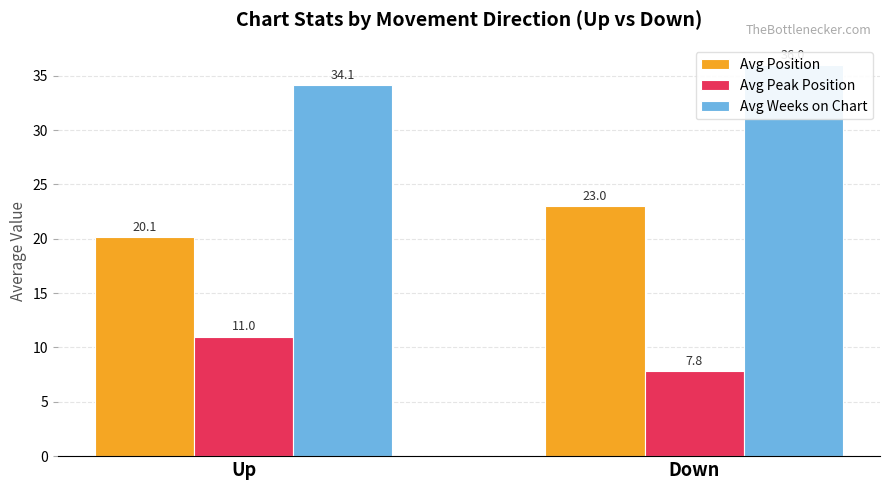

True or false: Avg Position has a value of 23.0 at Down.

True